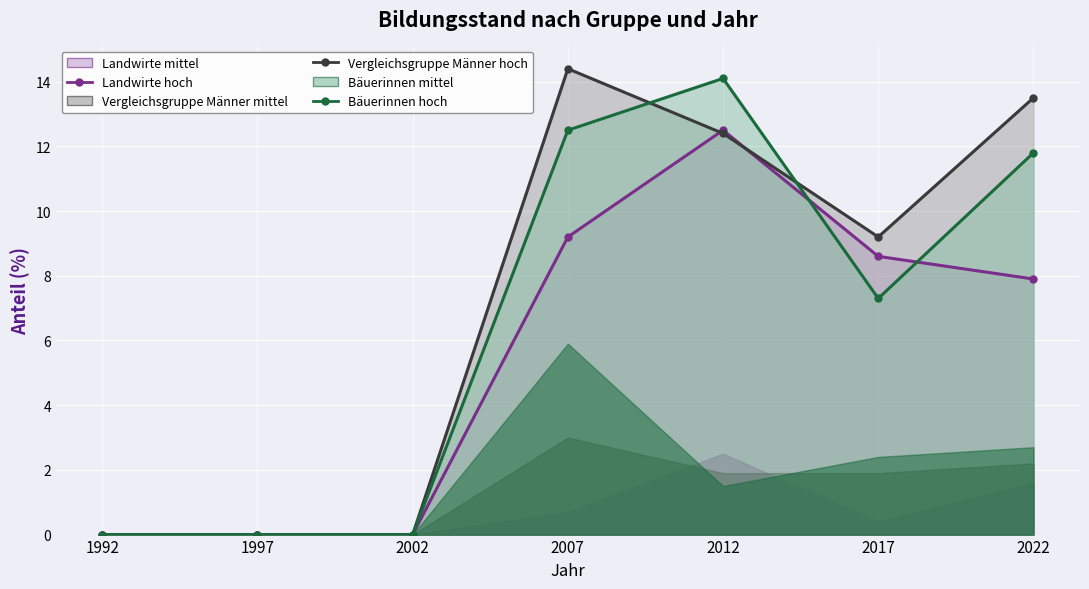

Where is Vergleichsgruppe Männer hoch (line) nearest to the value 7?

2017